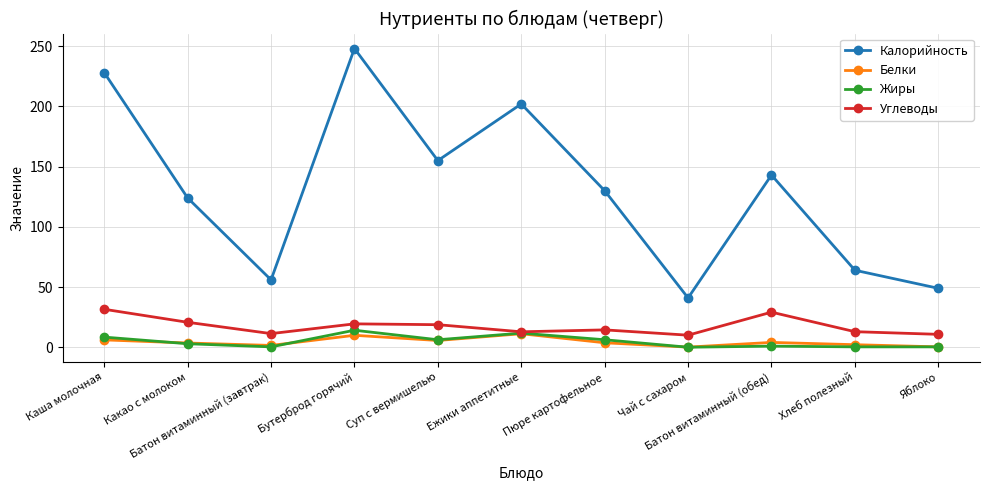

In Углеводы, how many points are higher than both neighbors (excluding endpoints)?

3